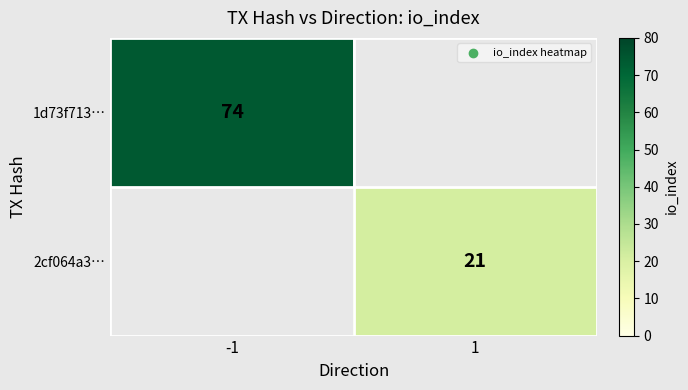

Is it true that 2cf064a3… equals 21 at 1?

True